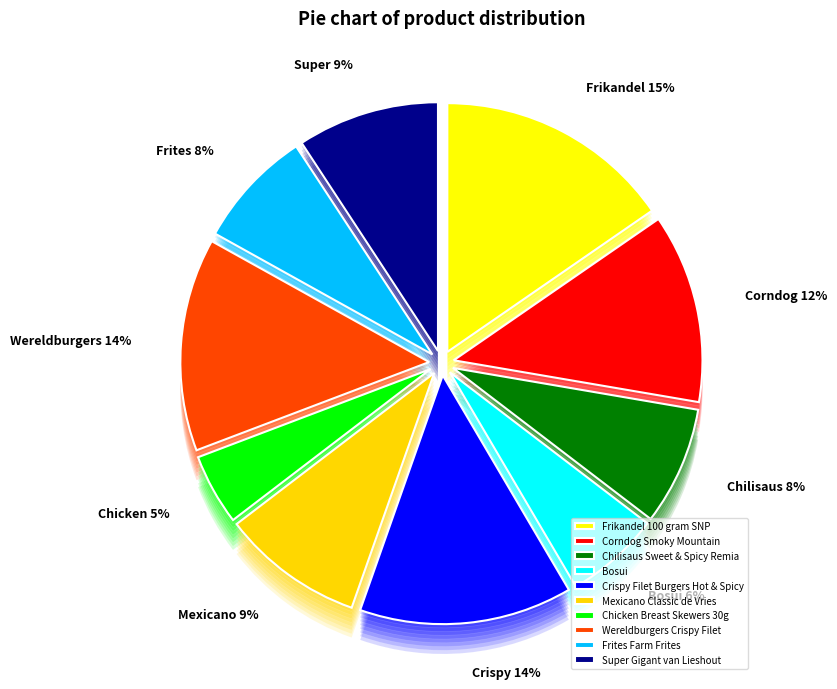

Does Mexicano Classic de Vries represent more than half of the total?

No